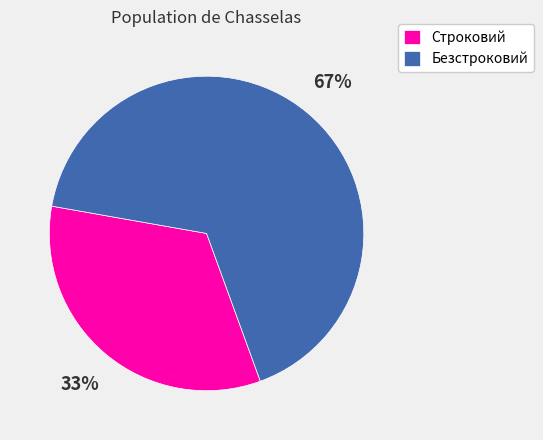

How many slices are in this pie chart?

2